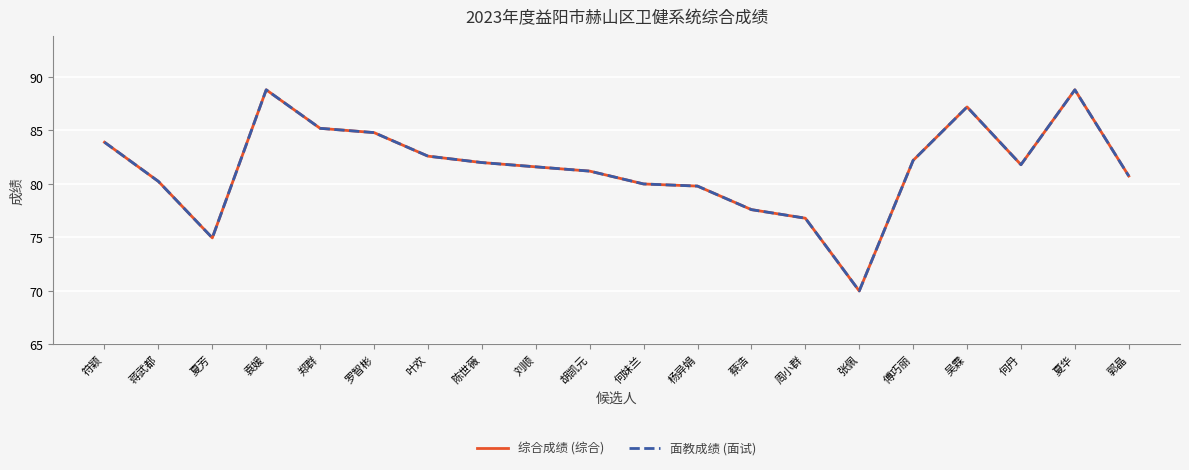

How many lines are shown in the chart?

2